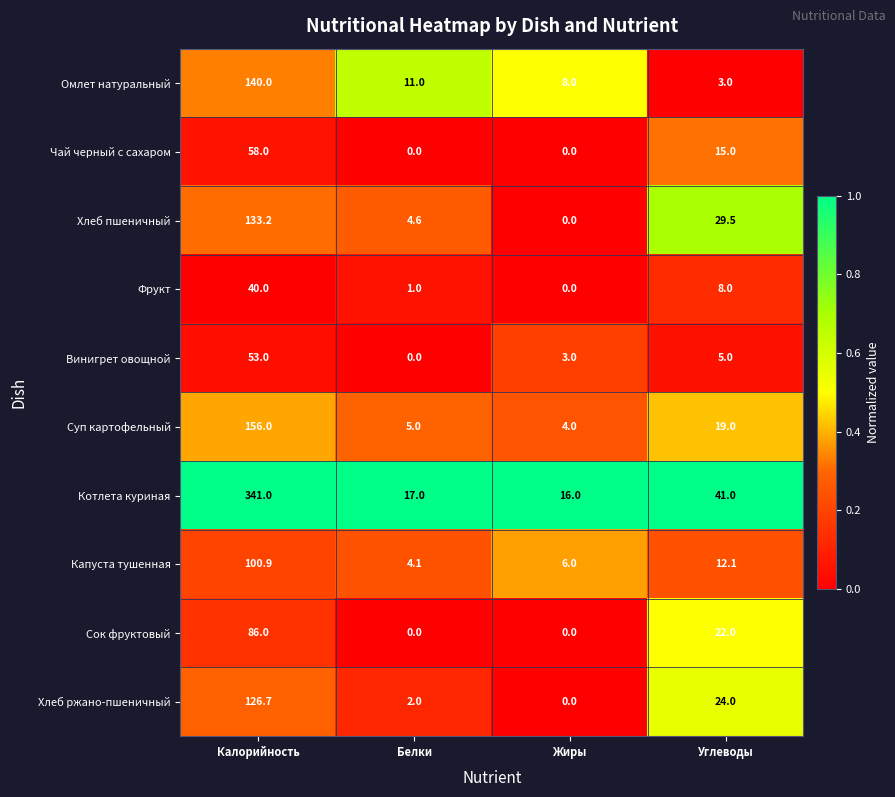

Rank the series at Калорийность from lowest to highest value.

Фрукт, Винигрет овощной, Чай черный с сахаром, Сок фруктовый, Капуста тушенная, Хлеб ржано-пшеничный, Хлеб пшеничный, Омлет натуральный, Суп картофельный, Котлета куриная